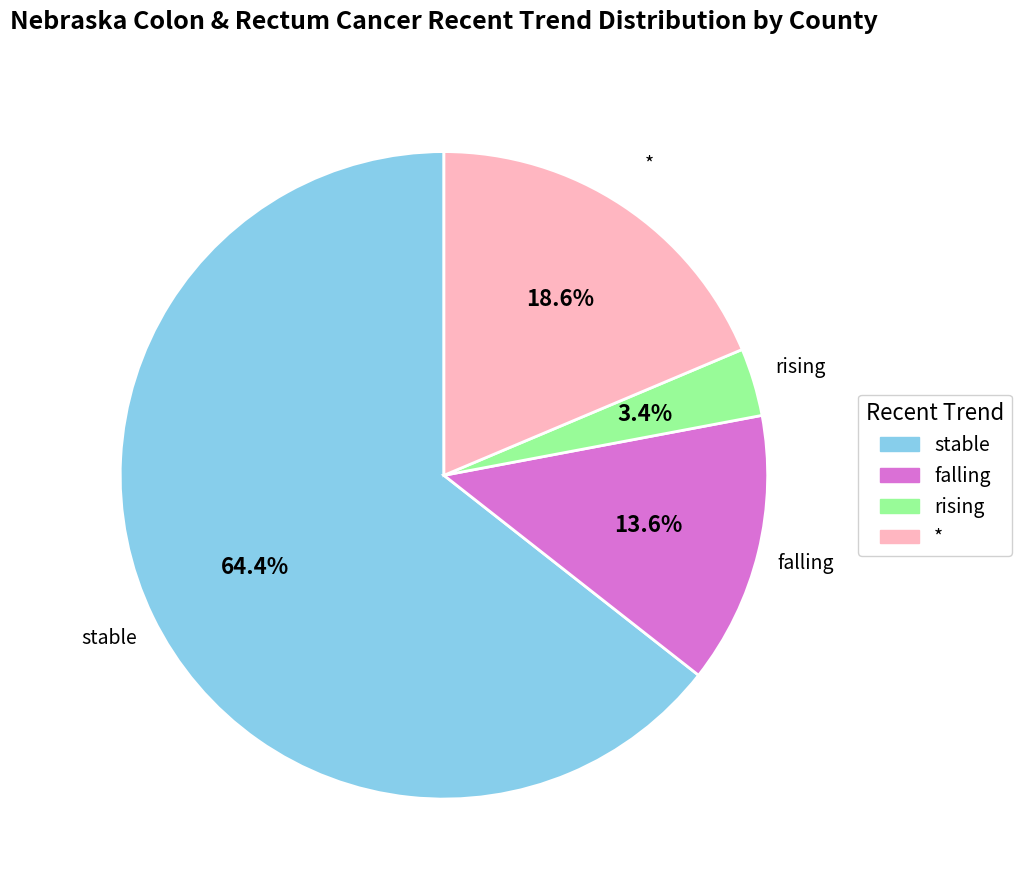

Count the number of slices in the pie.

4